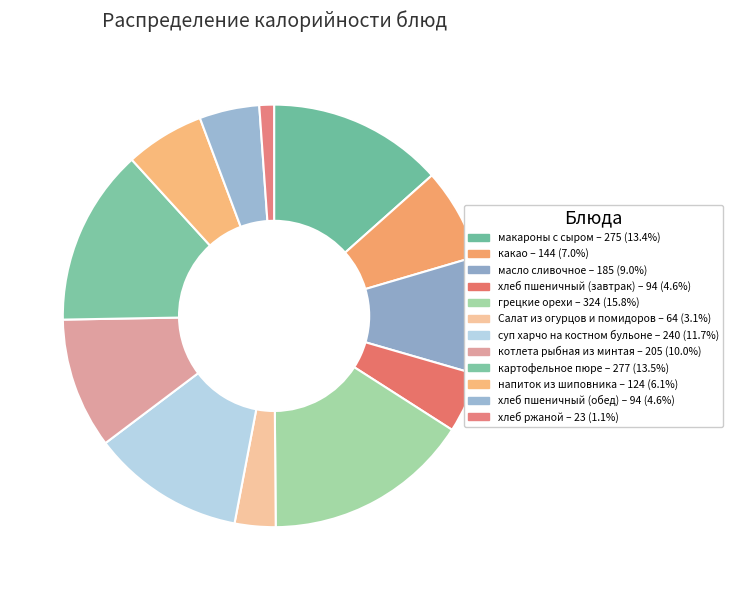

To the nearest percent, what portion does масло сливочное represent?

9%